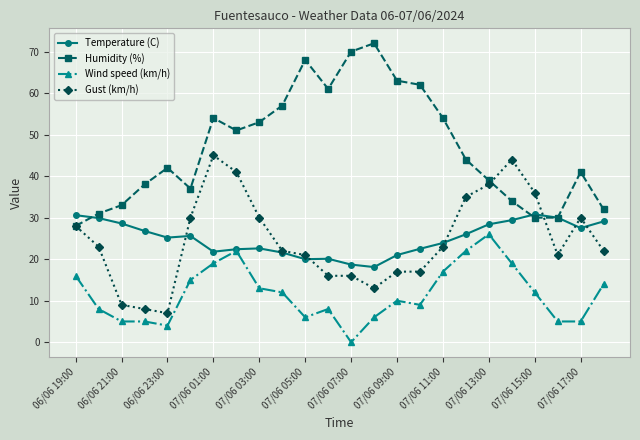

Rank the series by their maximum value, from highest to lowest.

Humidity (%), Gust (km/h), Temperature (C), Wind speed (km/h)